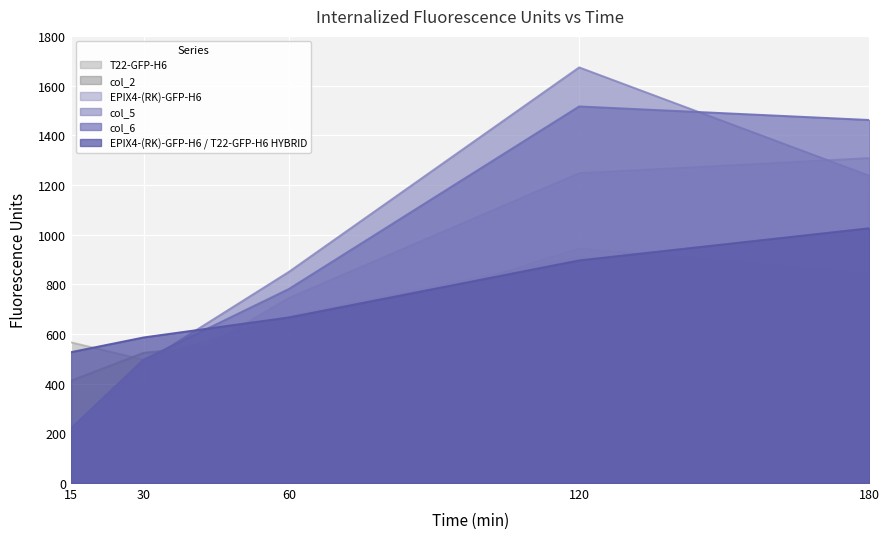

The value of T22-GFP-H6 at 30 is 143.4. True or false?

False